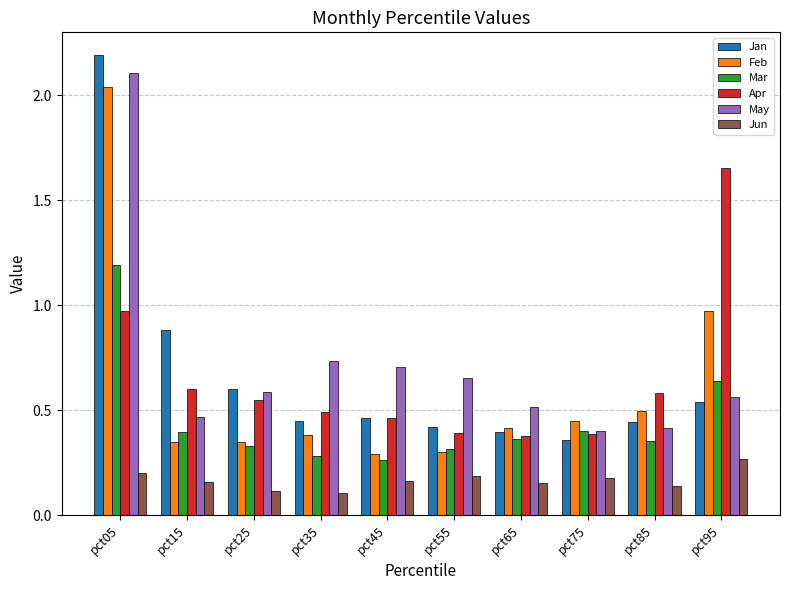

At how many categories does at least one series exceed 1?

2